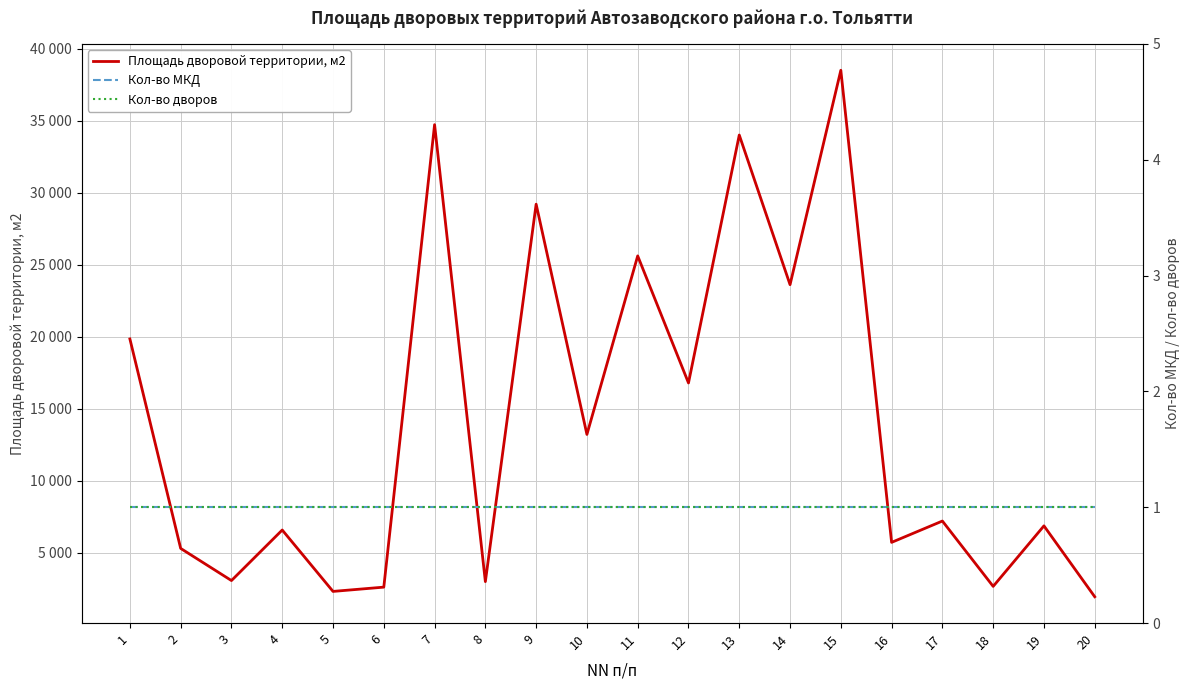

True or false: Кол-во МКД has more than 0 interior local peaks.

False